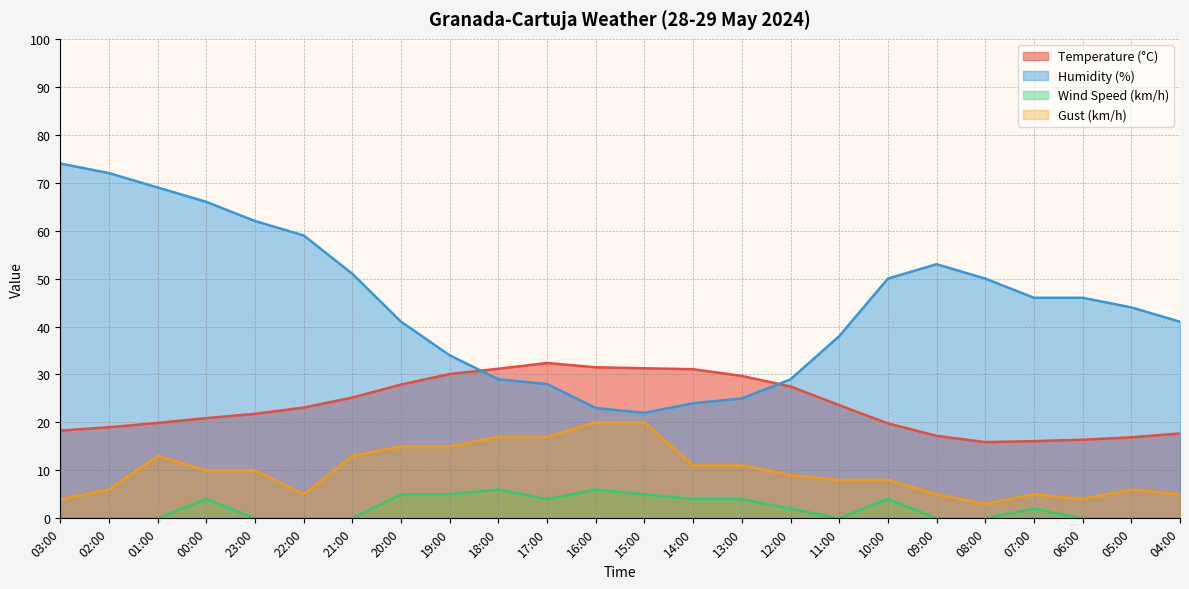

True or false: Humidity (%) has a value of 22.0 at 15:00.

True